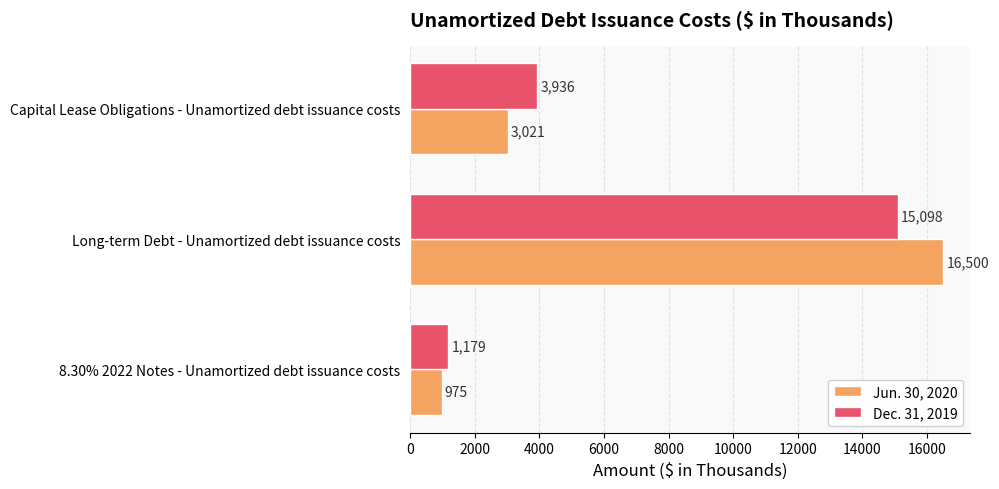

What is the sum of all Jun. 30, 2020 values?

20496